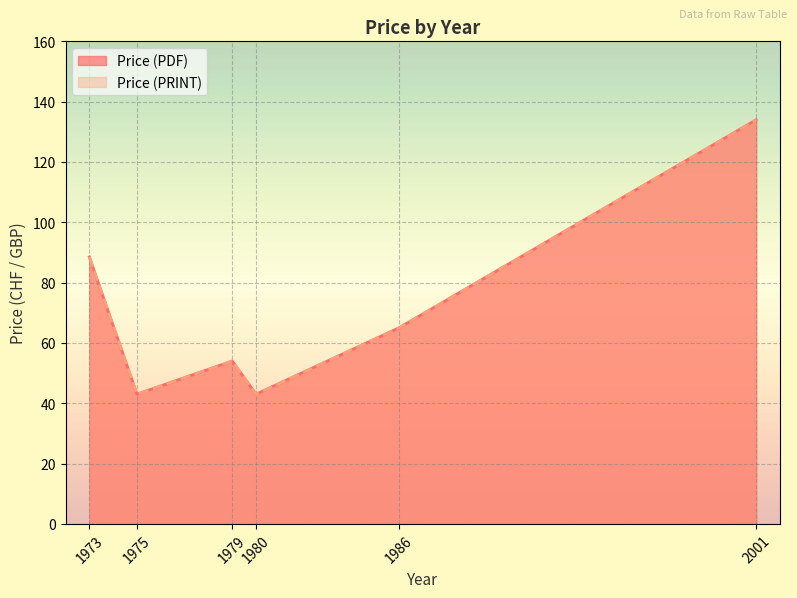

True or false: Price (PRINT) and Price (PDF) intersect in this chart.

False